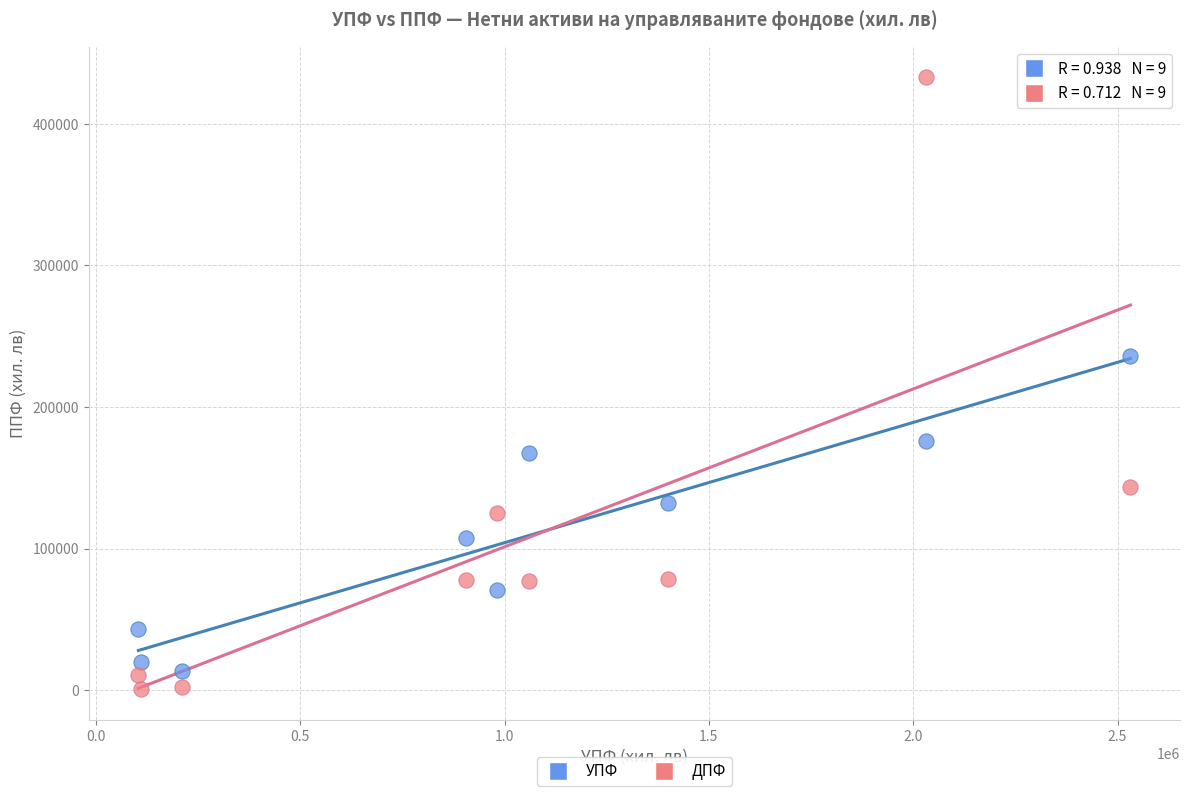

What is the X range (max minus min) for the scatter plot?

2427251